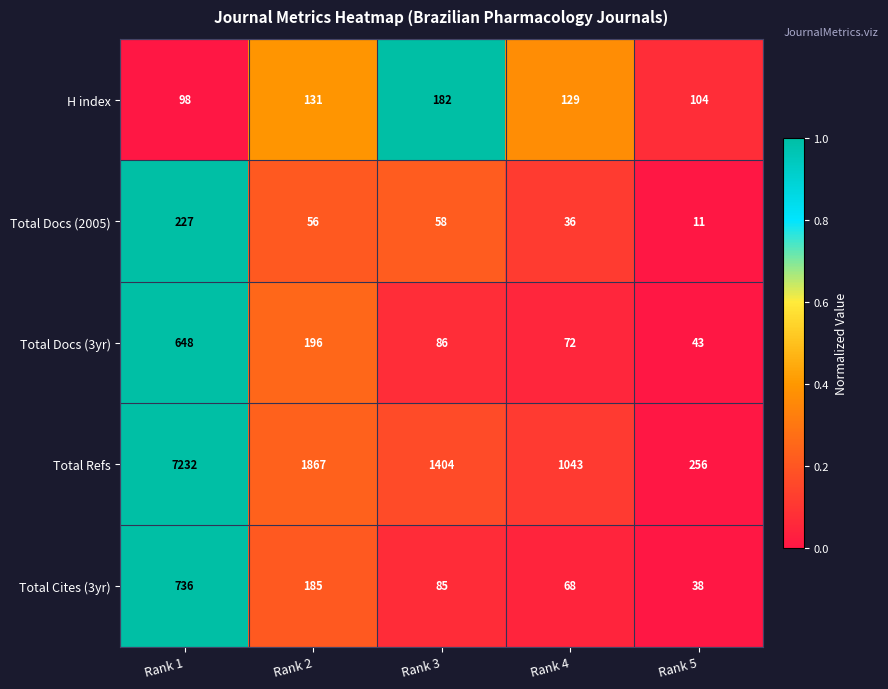

The value of Total Docs (2005) at Rank 1 is 129. True or false?

False